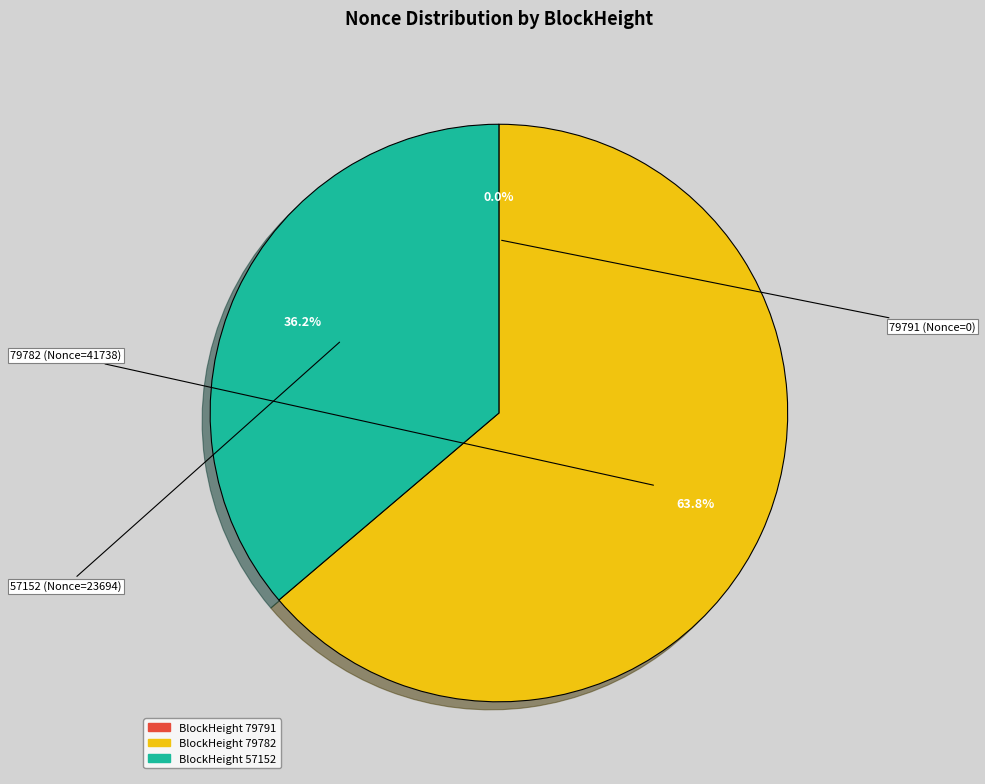

Is there a majority slice in this chart?

Yes